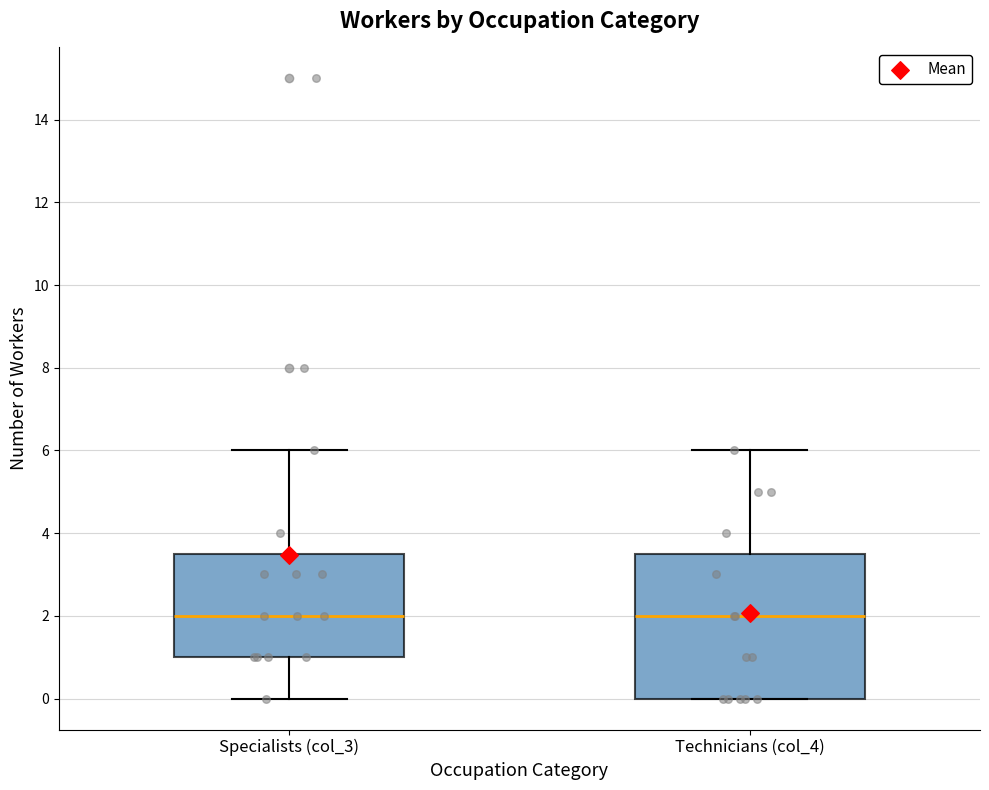

Where does the median line of the box for Specialists (col_3) sit on the y-axis? The values are not printed on the chart, so give them approximately, as read against the axis.

2.0